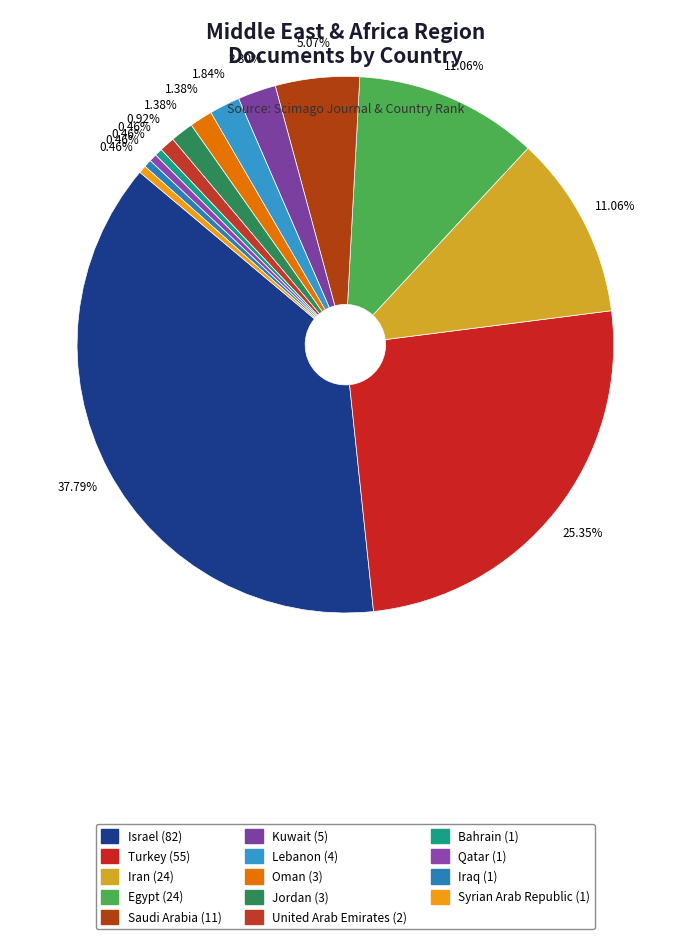

True or false: Qatar accounts for 11% of the total.

False